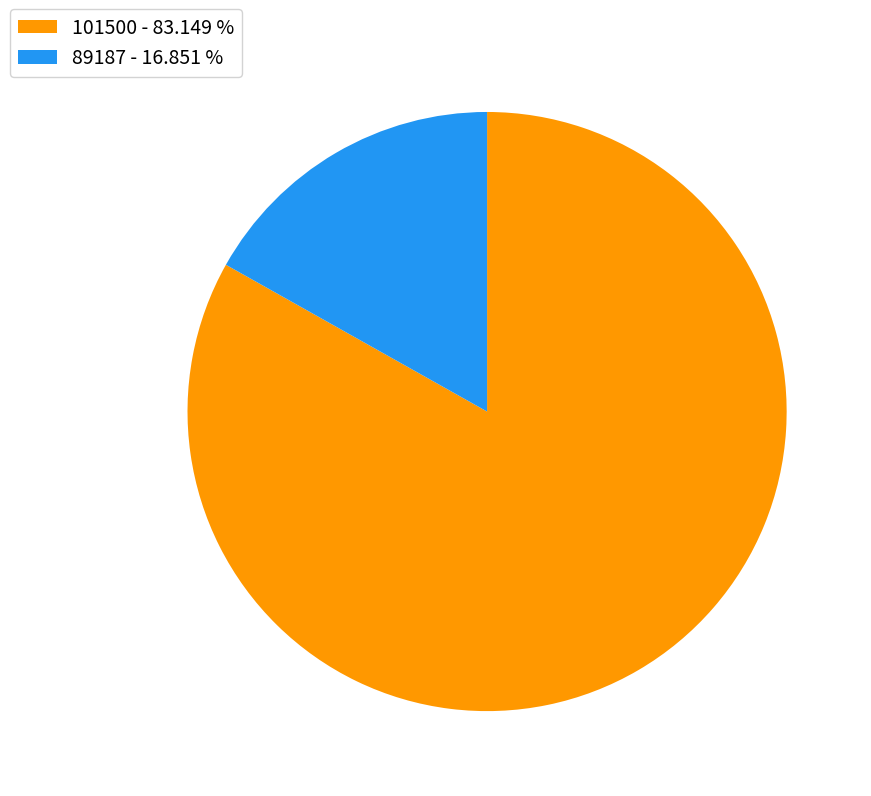

Count the number of slices in the pie.

2